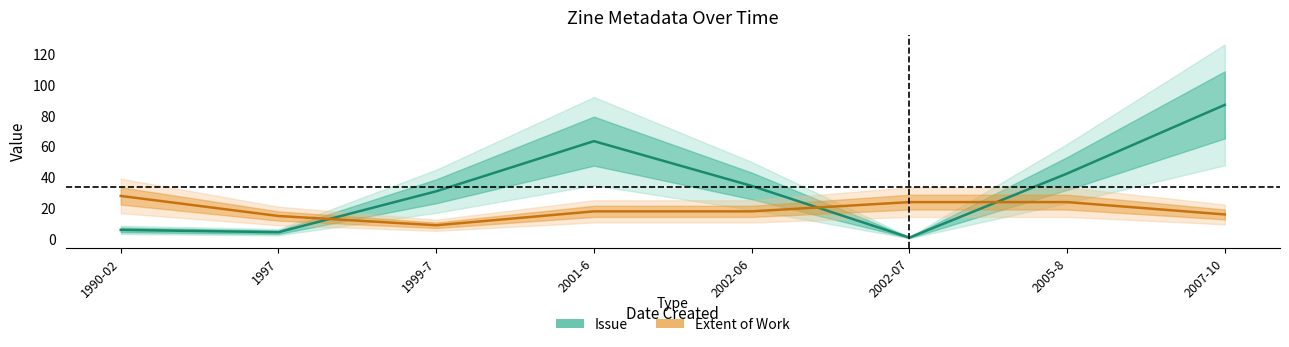

What is the value of the Extent of Work point at the 2nd from the left?

15.0